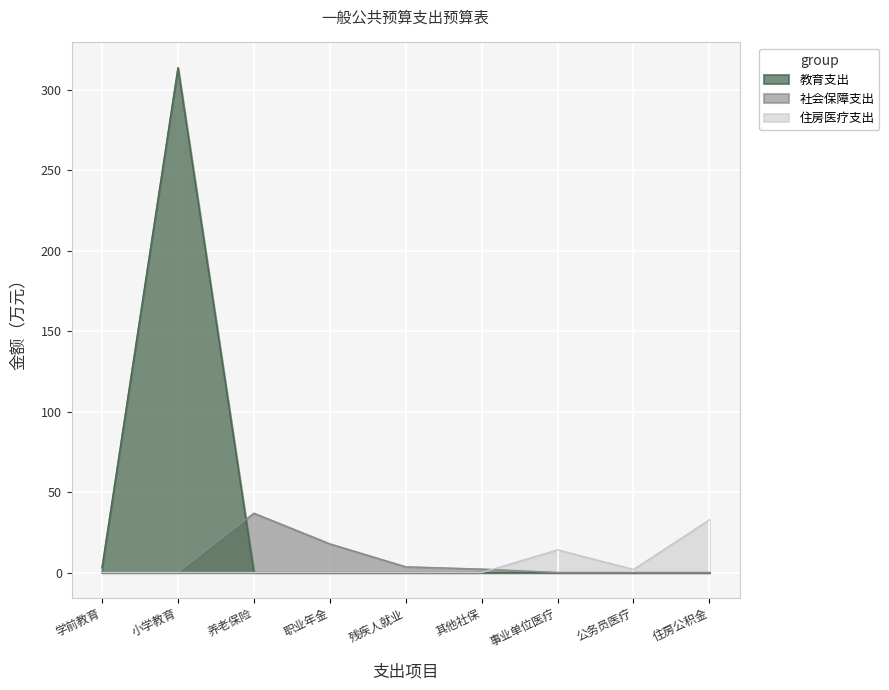

Which category has the highest value in the 社会保障支出 series?

养老保险